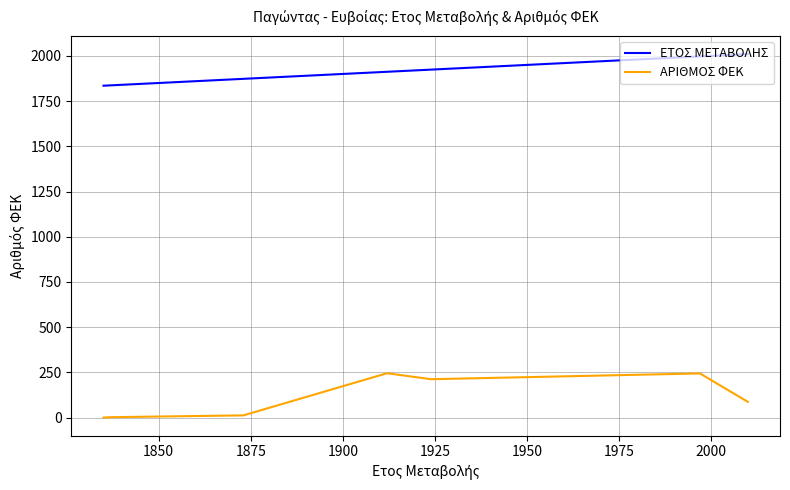

True or false: ΕΤΟΣ ΜΕΤΑΒΟΛΗΣ and ΑΡΙΘΜΟΣ ΦΕΚ intersect in this chart.

False